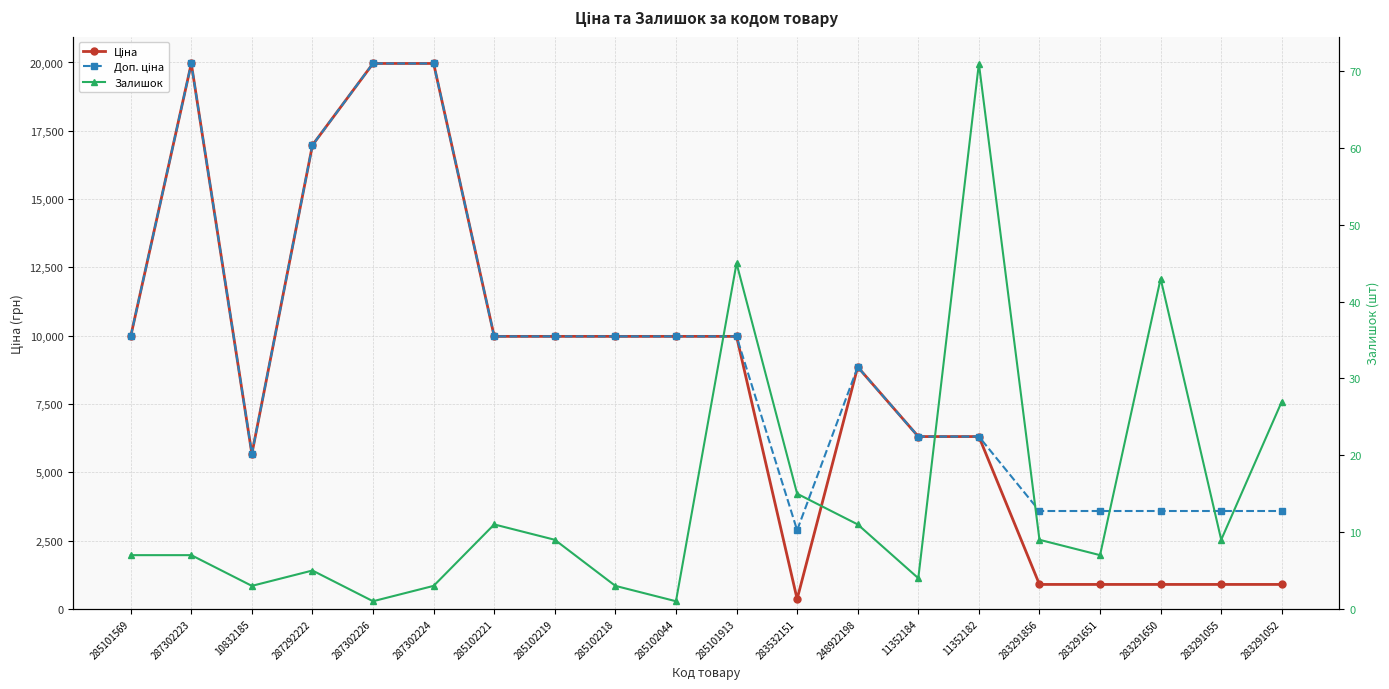

Read the Залишок value at 283532151.

15.0